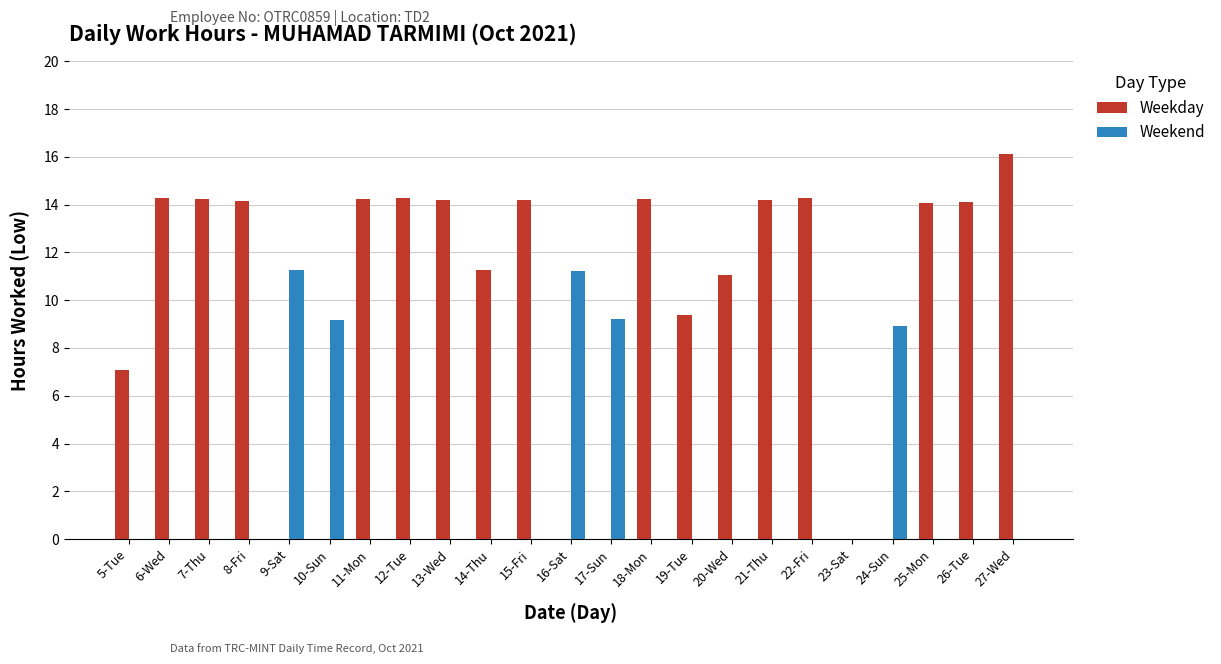

At which category is the sum across all series the highest?

27-Wed